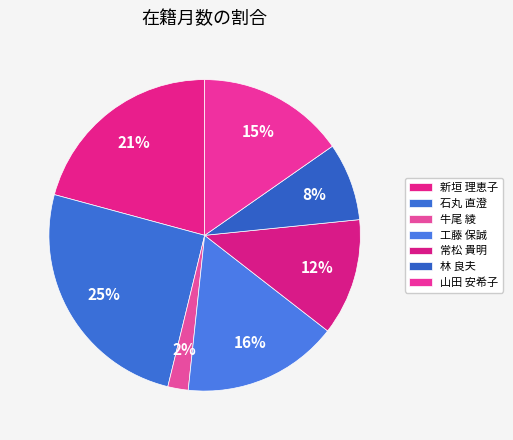

True or false: 牛尾 綾 accounts for 2% of the total.

True